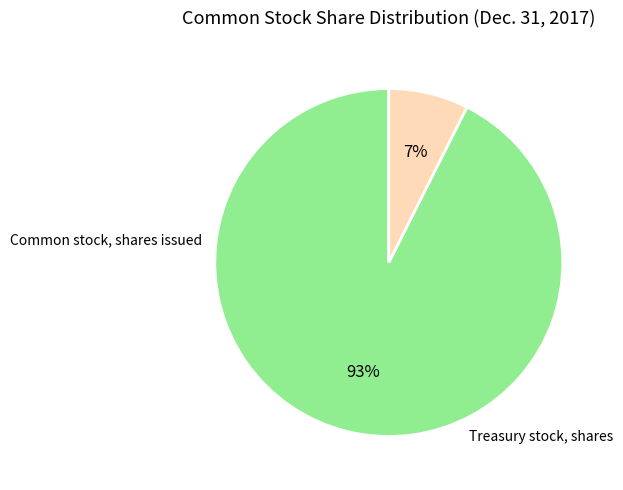

How many segments does this pie chart have?

2